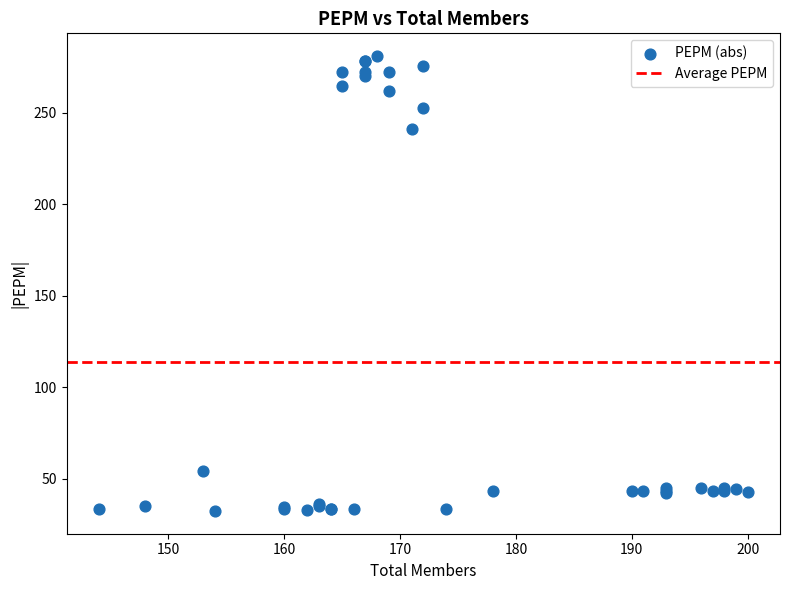

What Y value in the scatter plot is closest to 156?

241.0